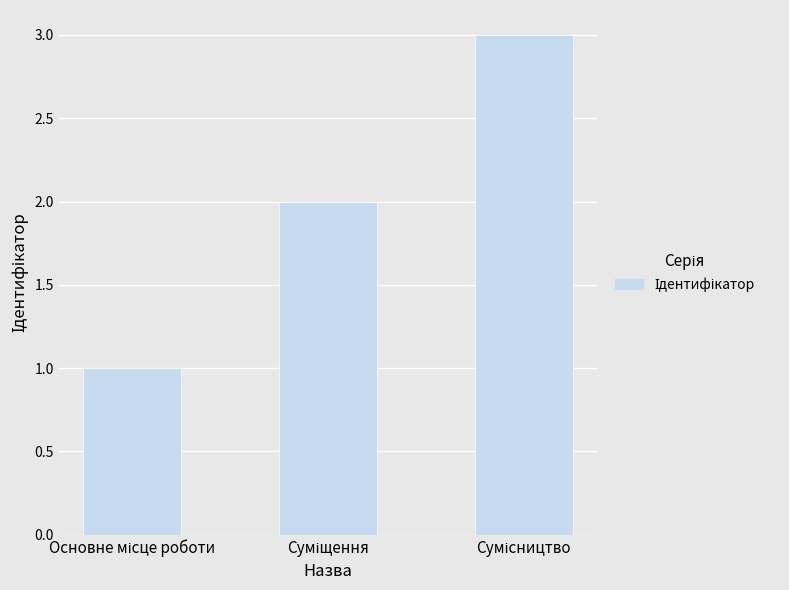

What is the maximum value shown in the chart?

3